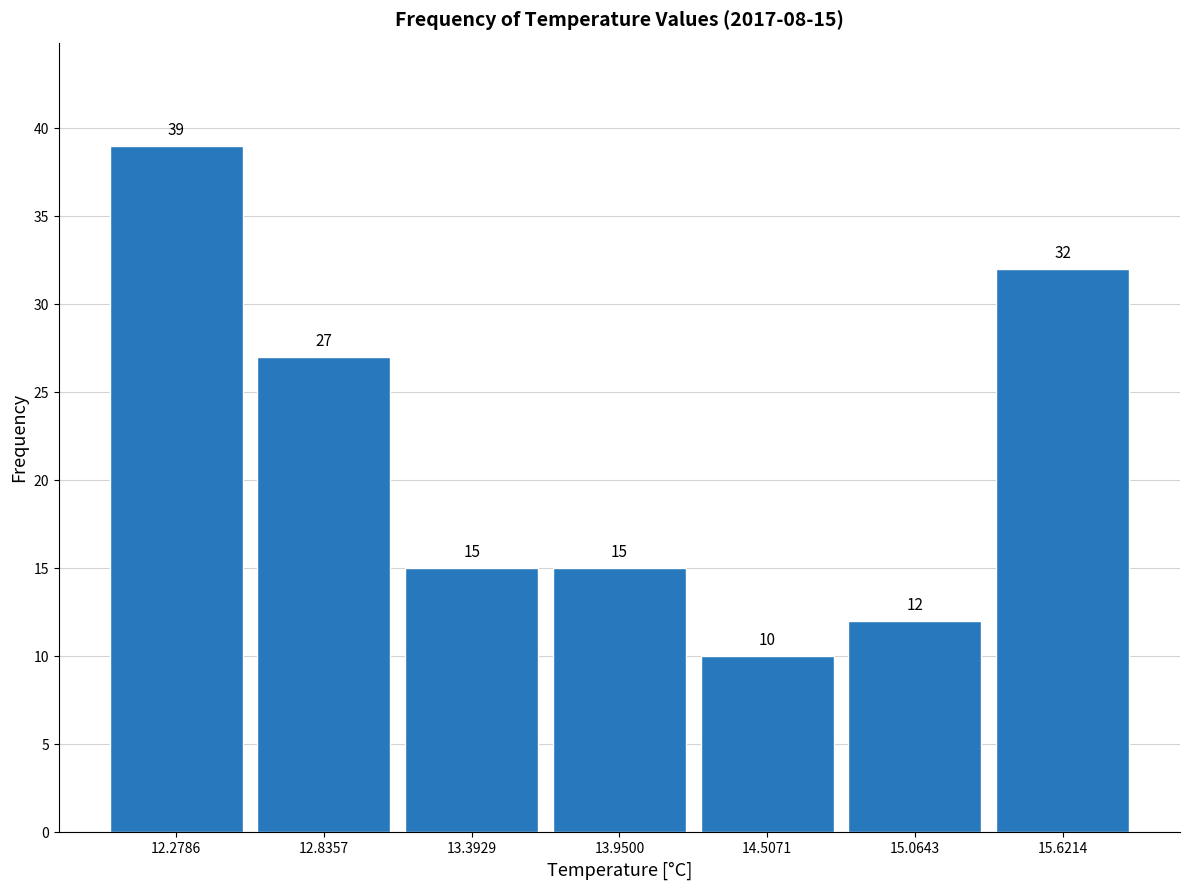

Over which range of the x-axis is the bar tallest?

12.0 to 12.6